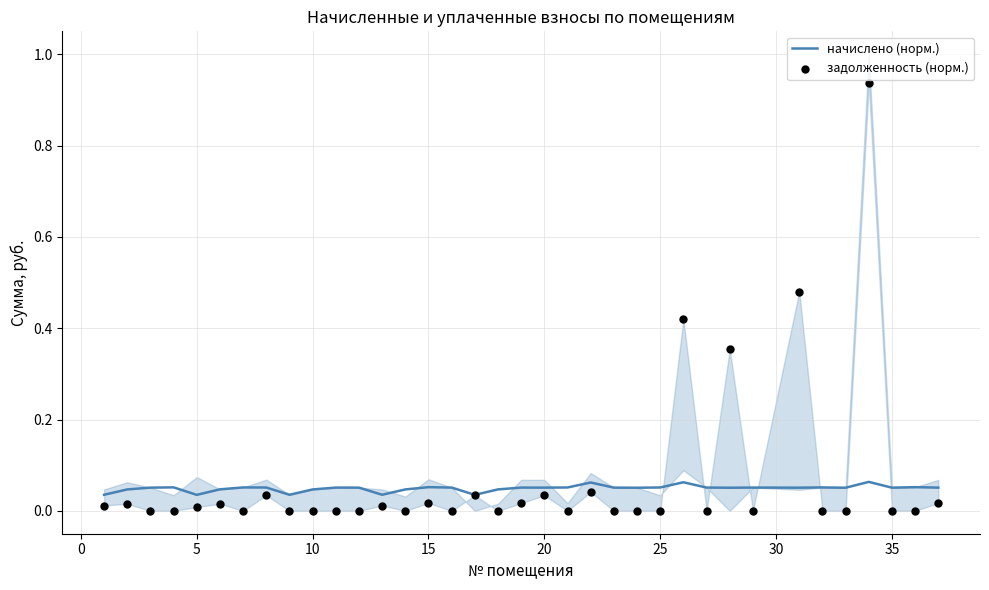

Which series contains the highest Y value?

задолженность (норм.)